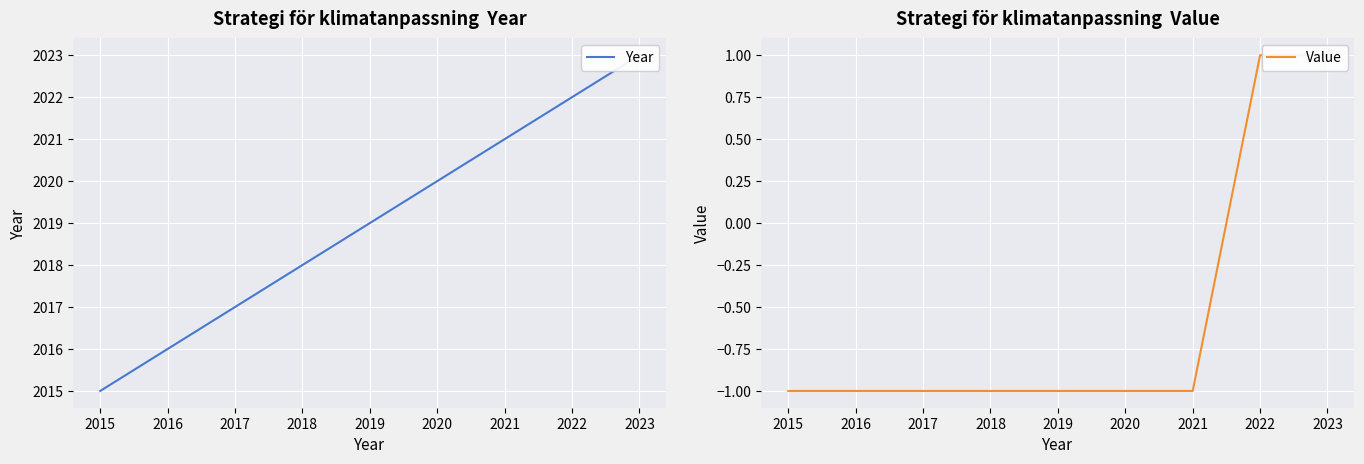

What is the smallest value displayed?

-1